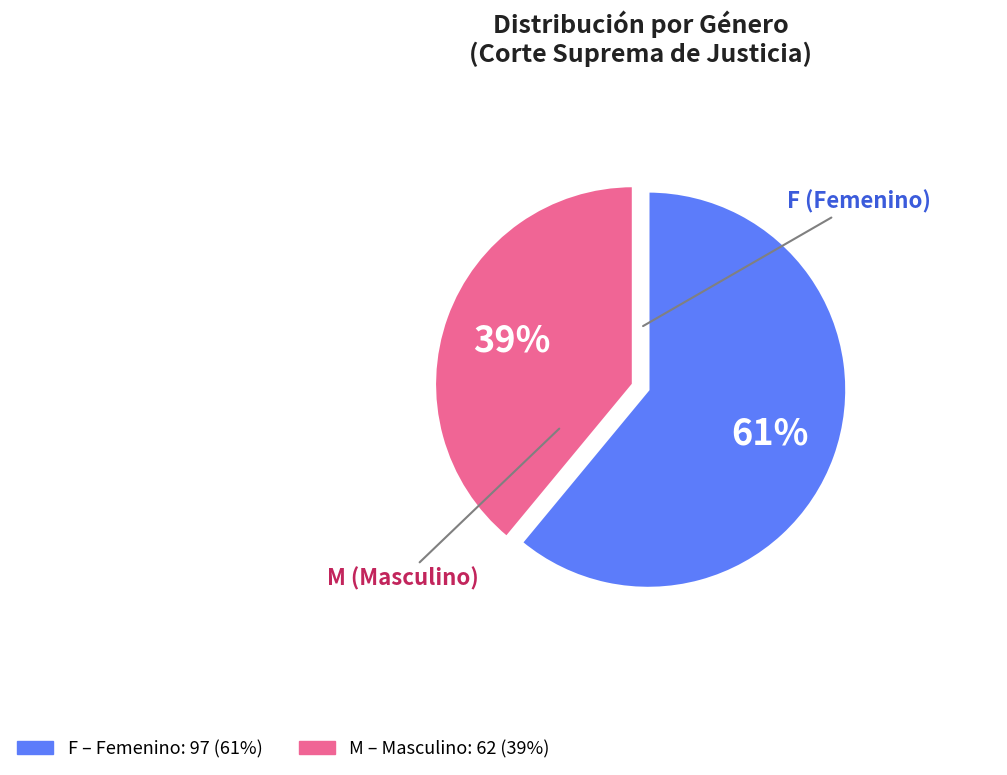

Which has a higher value, F or M?

F